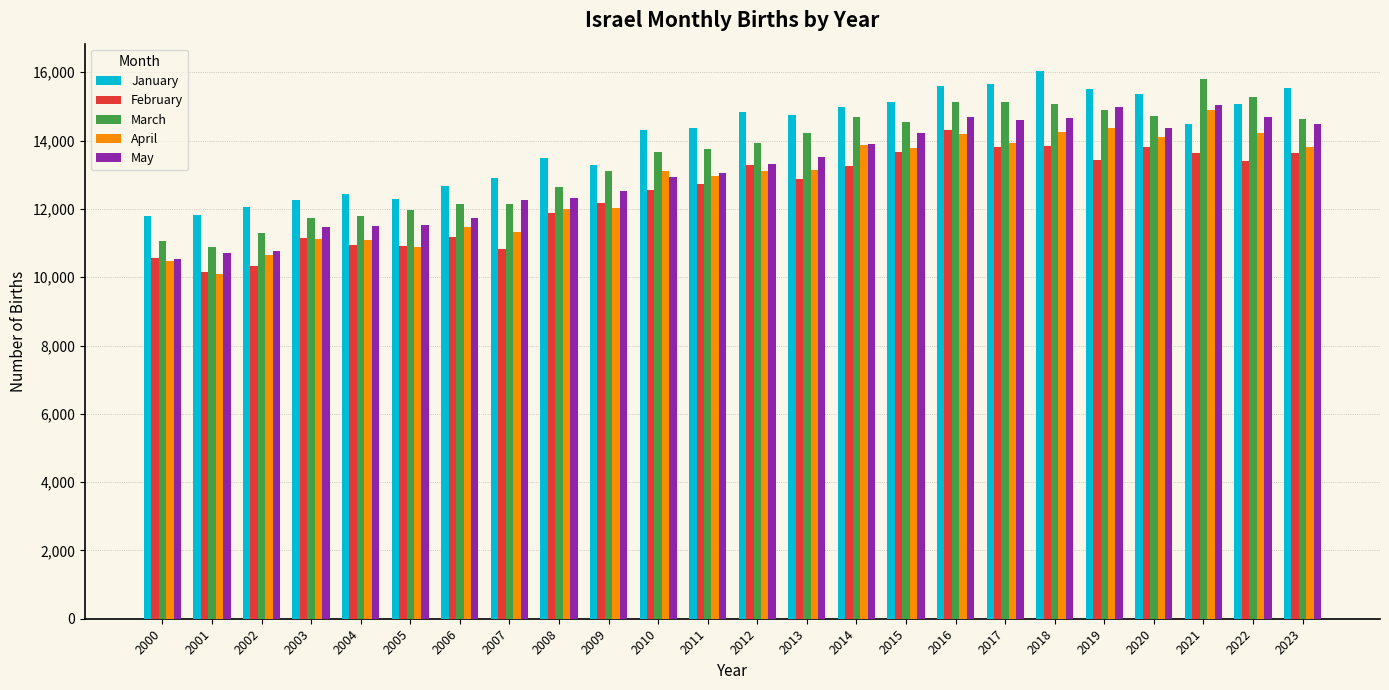

Which series has the largest total across all categories?

January